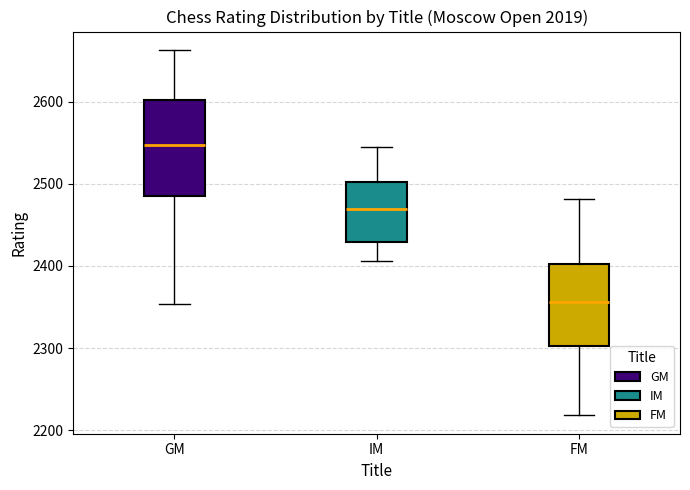

Reading left to right, read every box against the y-axis: the position of its median line, the range the box covers, and the ends of its whiskers. The values are not printed on the chart, so give them approximately, as read against the axis.

GM: median 2550, box 2490 to 2600, whiskers 2350 to 2660
IM: median 2470, box 2430 to 2500, whiskers 2410 to 2550
FM: median 2360, box 2300 to 2400, whiskers 2220 to 2480